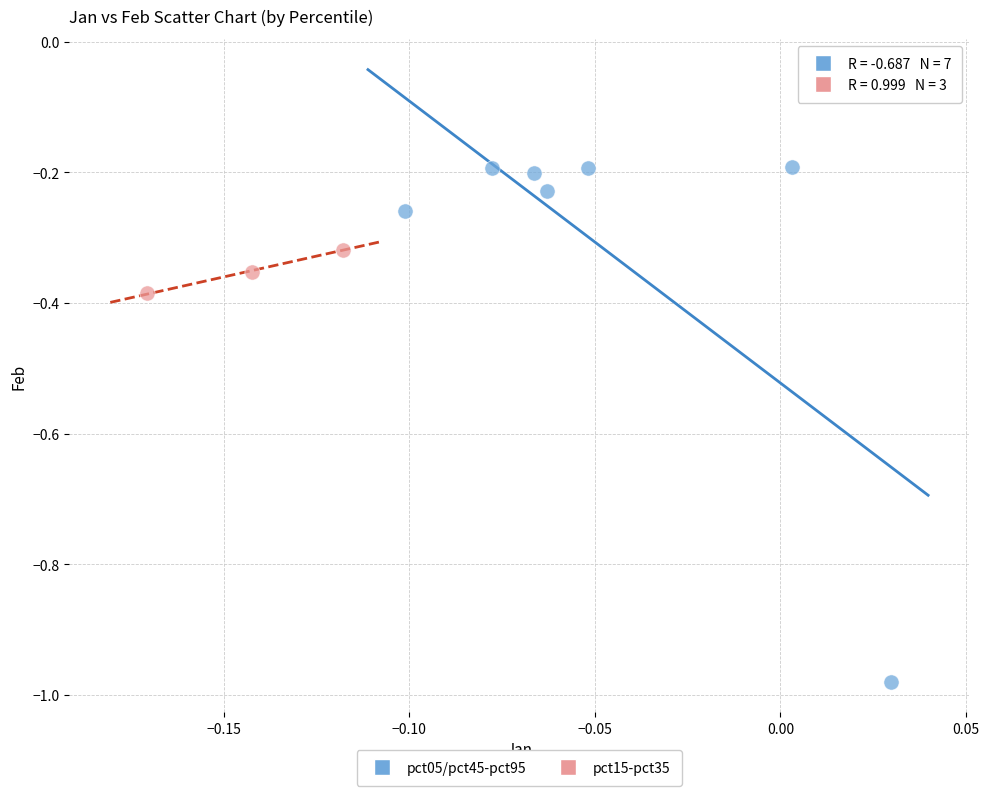

Which series contains the highest Y value?

pct05/pct45-pct95